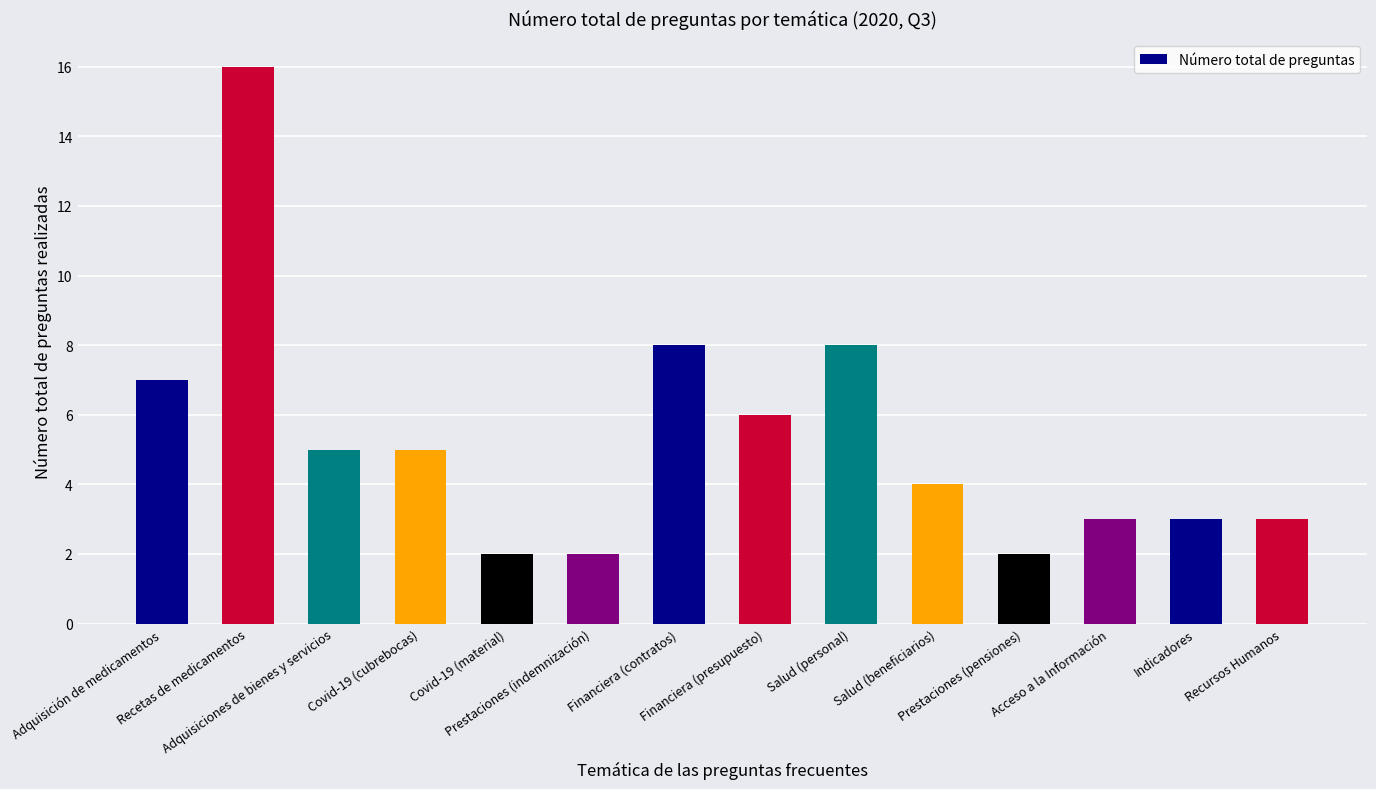

What position from the right is Financiera (presupuesto)?

7